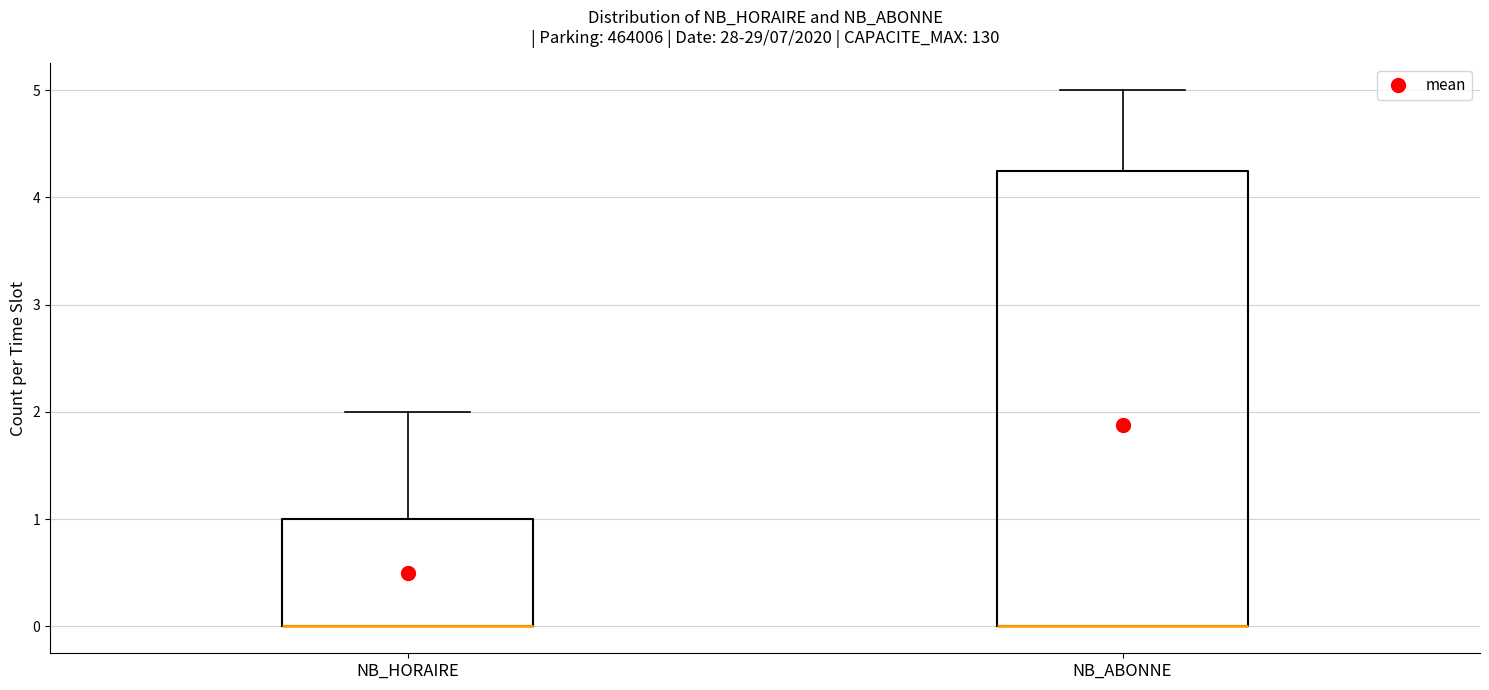

Which box is the tallest, from its lower edge to its upper edge?

NB_ABONNE